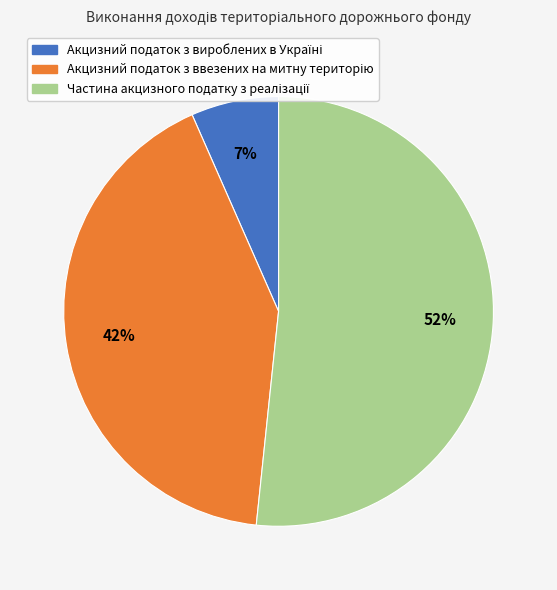

To the nearest percent, what is the difference between the largest and smallest slice percentages?

45%